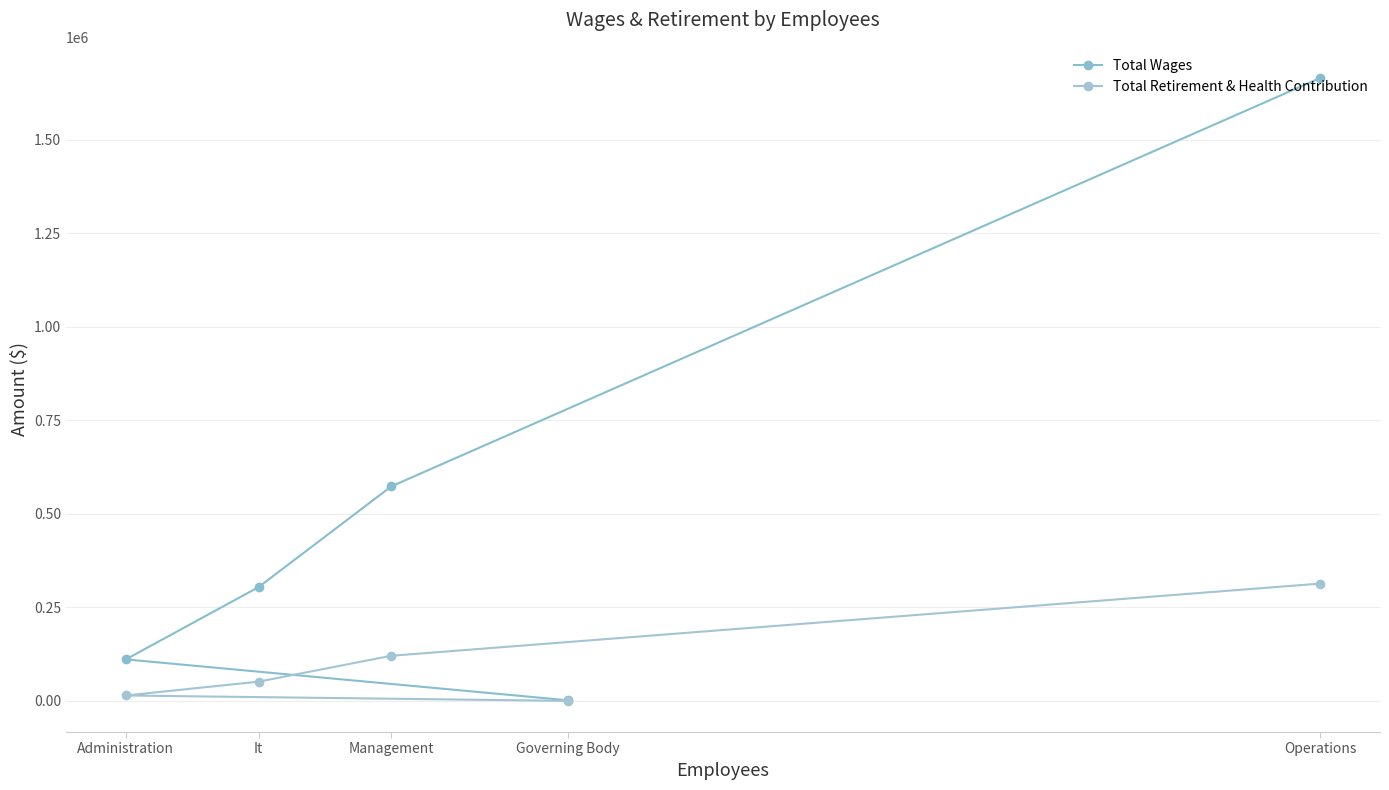

What is the difference between the second highest and minimum values in the Total Retirement & Health Contribution series?

120545